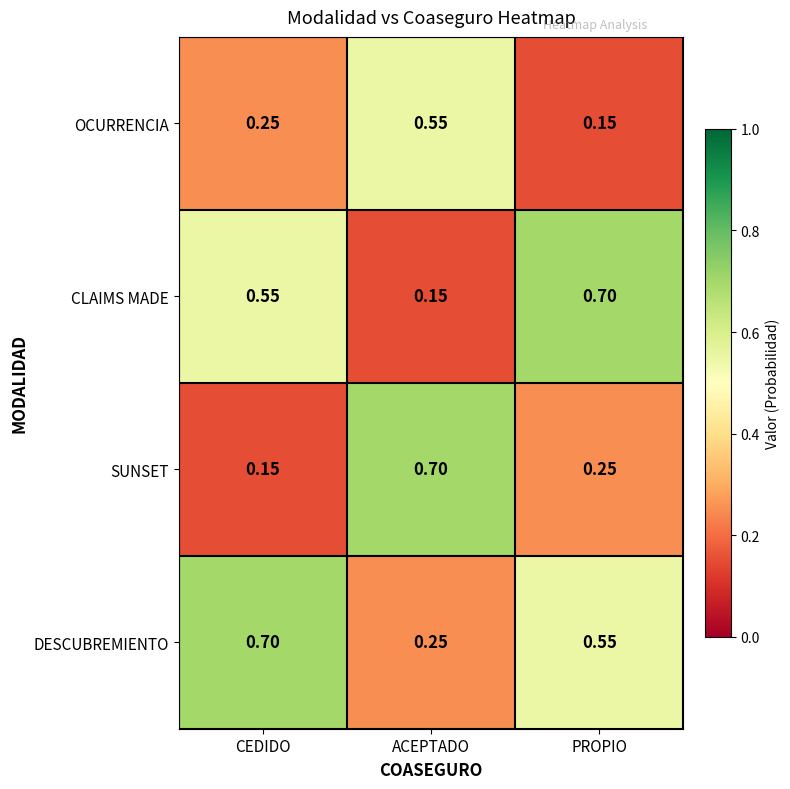

At CEDIDO, list the series in order from smallest to largest.

SUNSET, OCURRENCIA, CLAIMS MADE, DESCUBREMIENTO